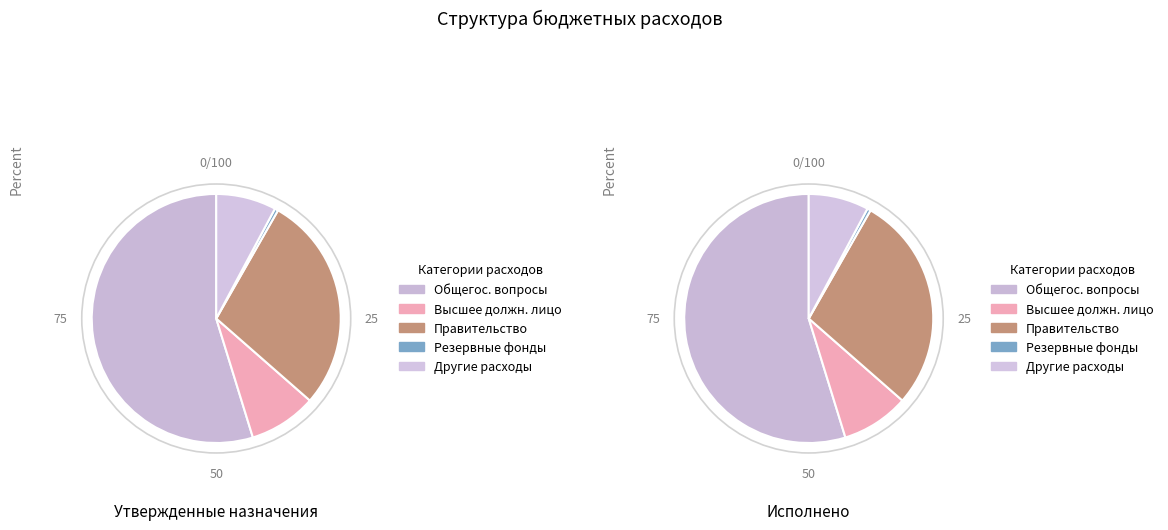

To the nearest percent, what is the average slice percentage?

20%